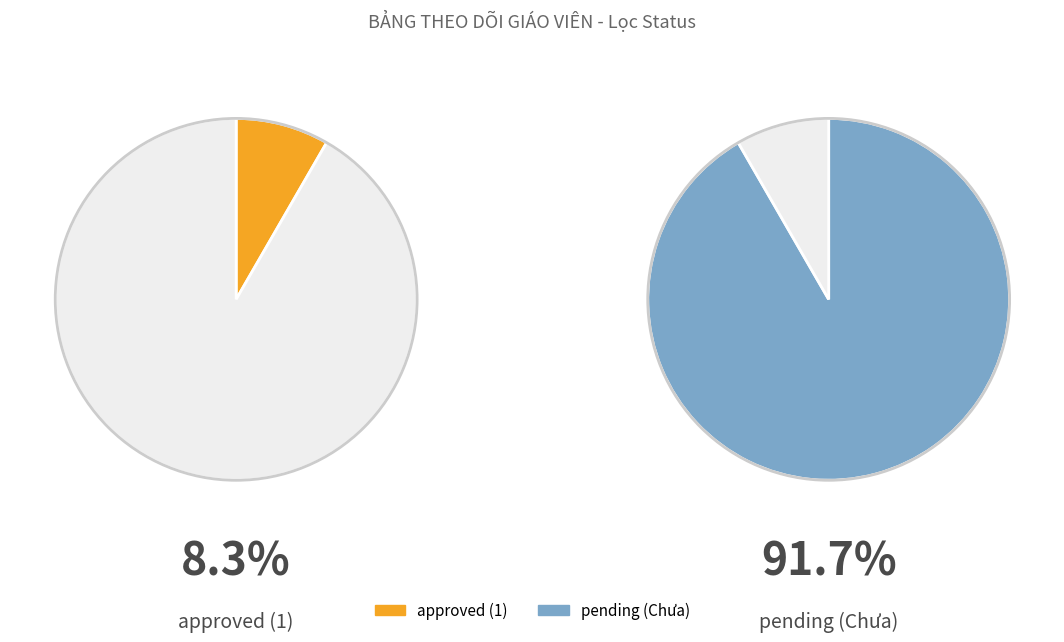

Does Chưa account for over 50% of the chart?

Yes